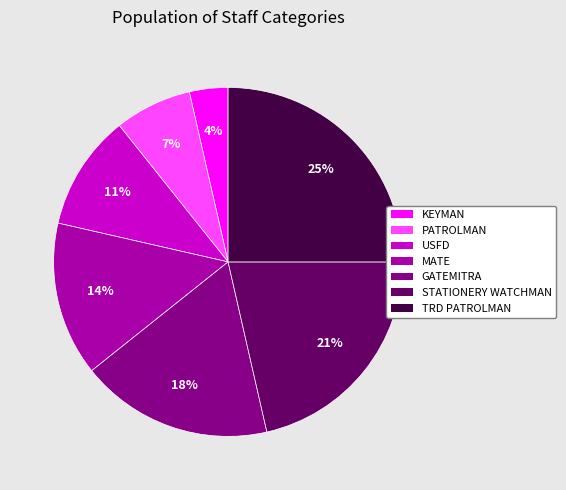

How many segments does this pie chart have?

7